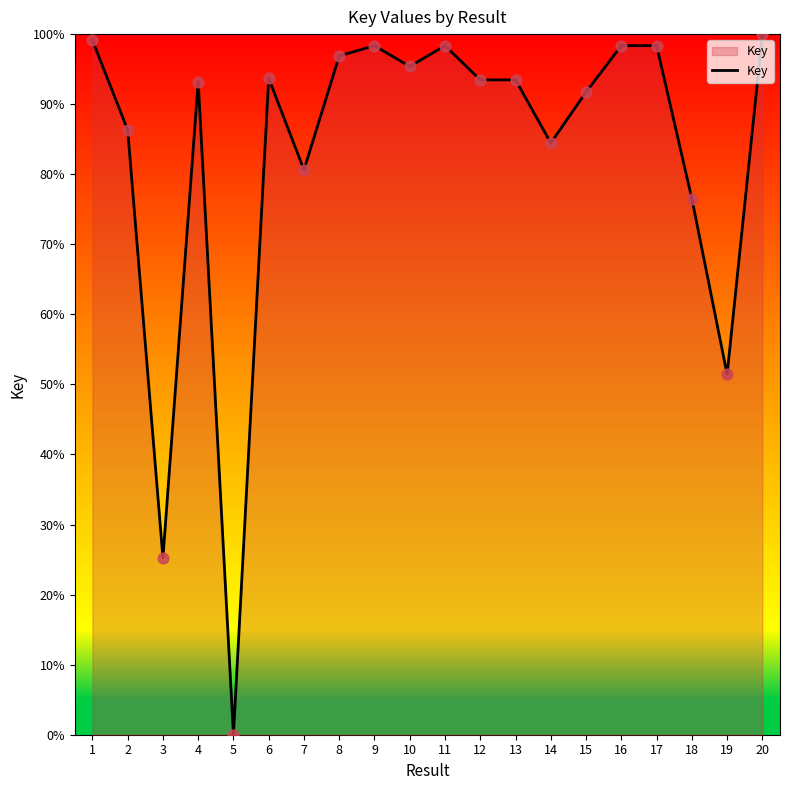

Approximately how many times larger is the value at 6 compared to 2?

1.1